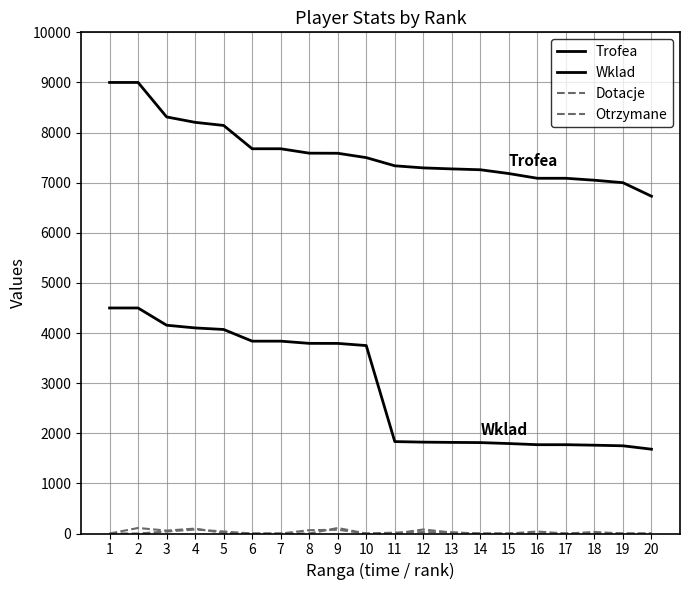

What value does the Otrzymane series have at 5?

40